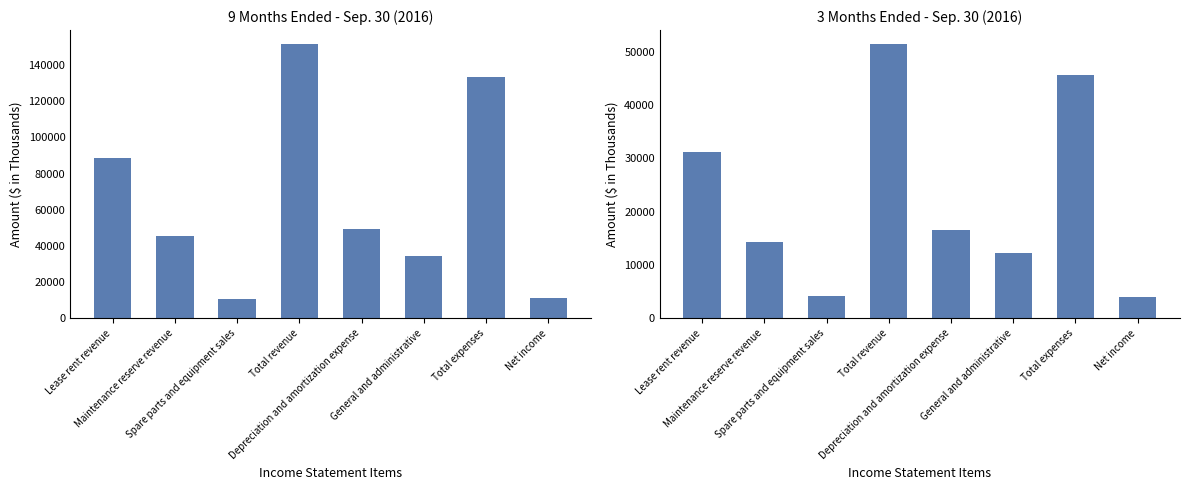

How many values in the 9 Months Ended Sep. 30, 2016 series exceed 49235?

3